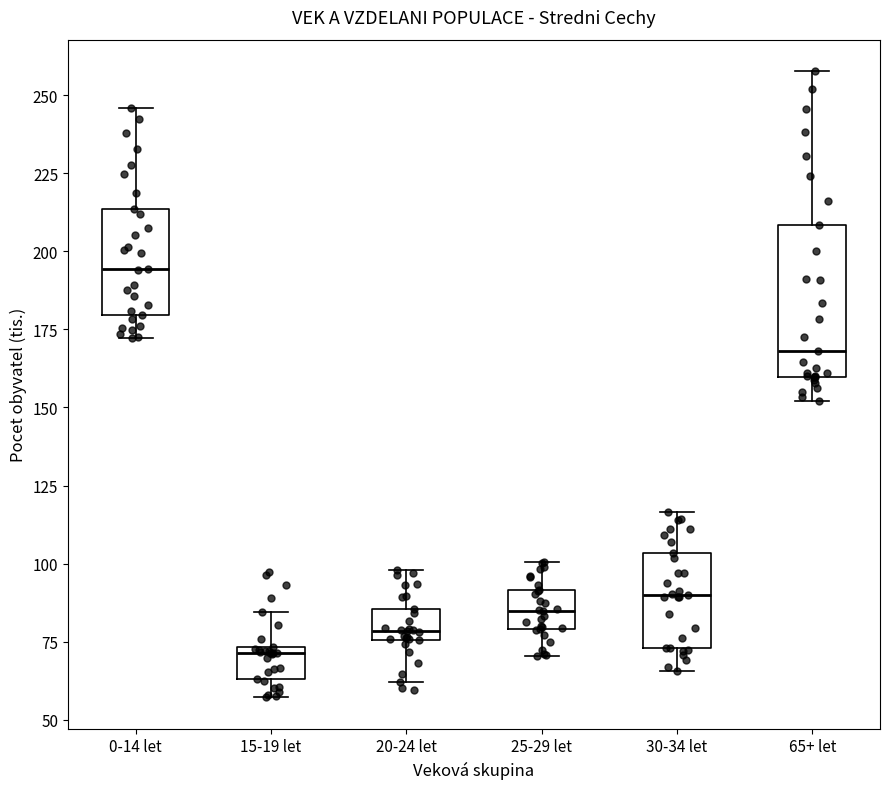

Which box has the lowest median line?

15-19 let